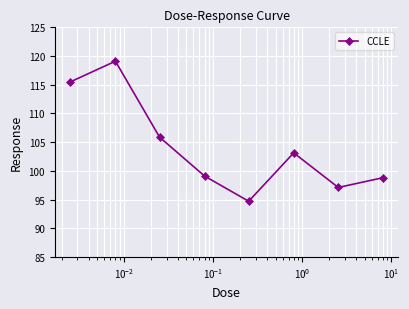

Reading left to right, what are all the values shown in this chart?

115.5	119.1	105.9	99.1	94.7	103.1	97.1	98.8